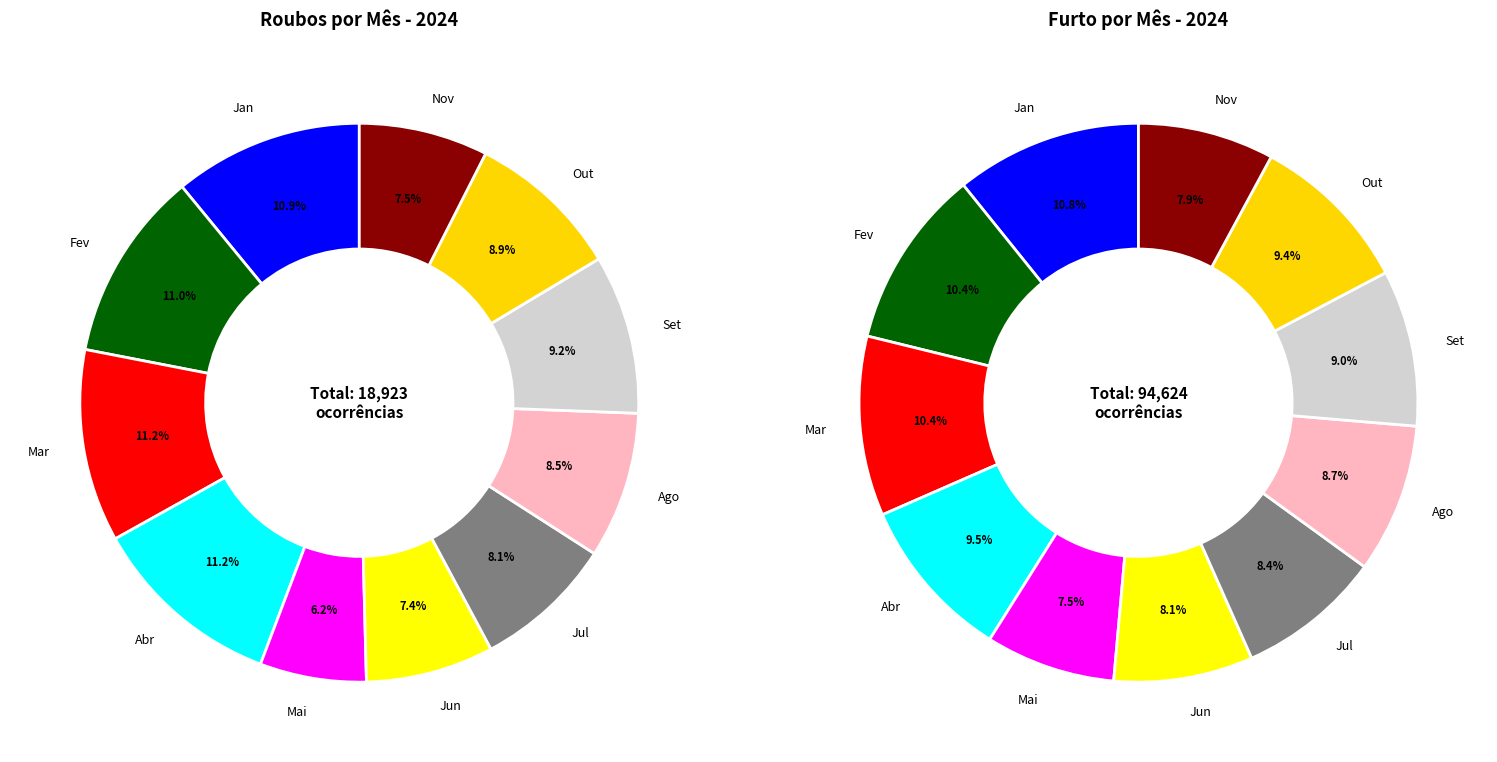

Is there any slice that represents more than half of the pie?

No